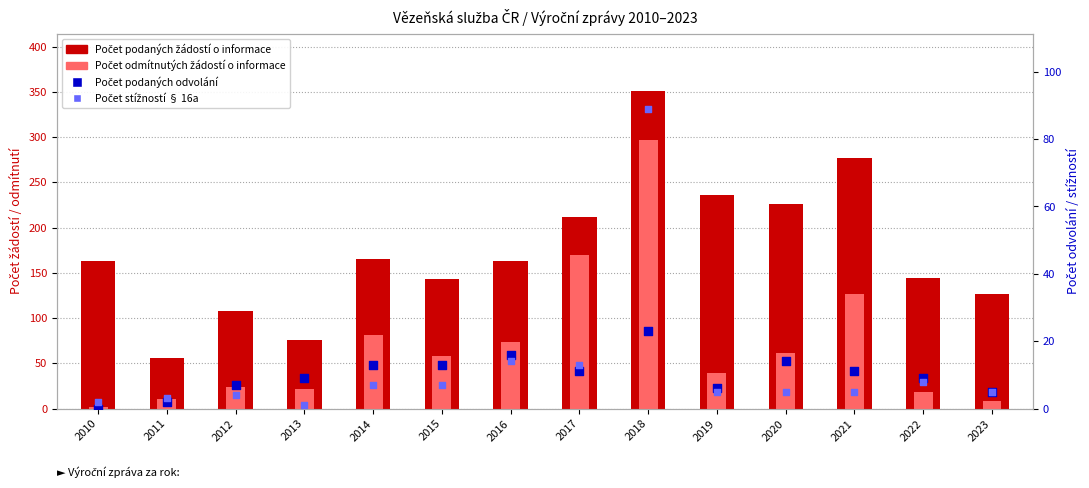

What is the total value across all series at 2013?

108